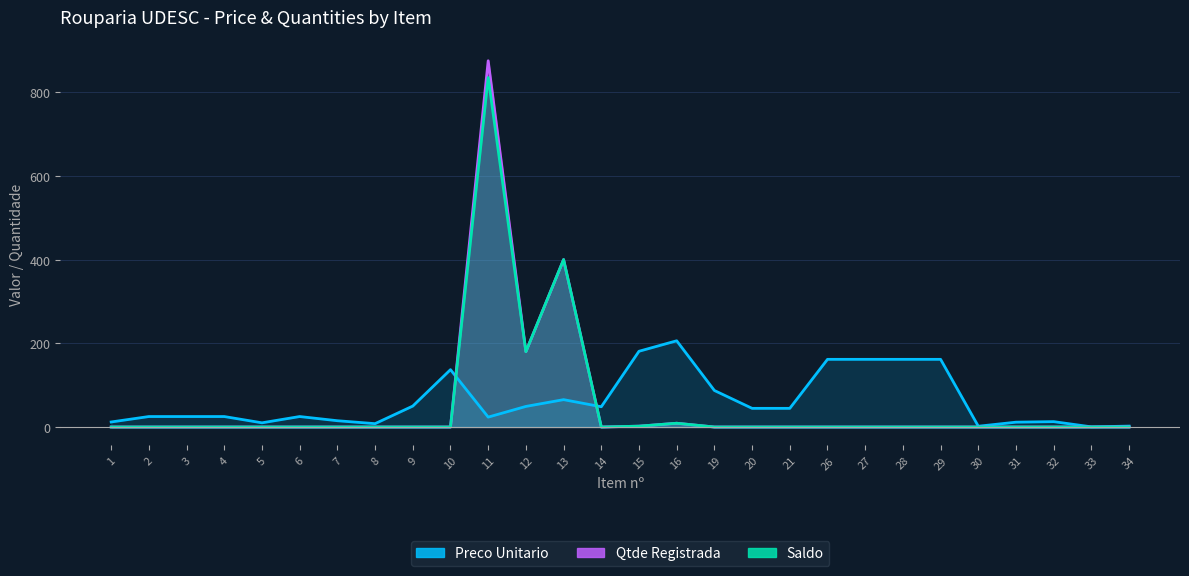

Read the Preco Unitario value at 6.

25.0